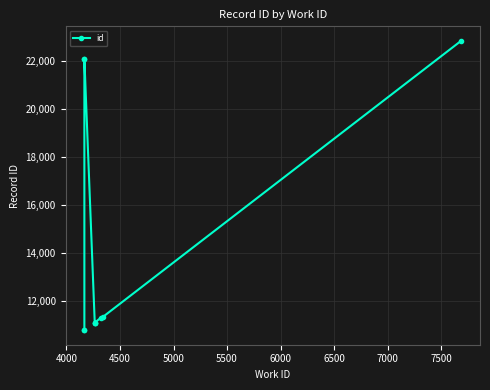

How many points are higher than both their immediate neighbors (excluding endpoints)?

1